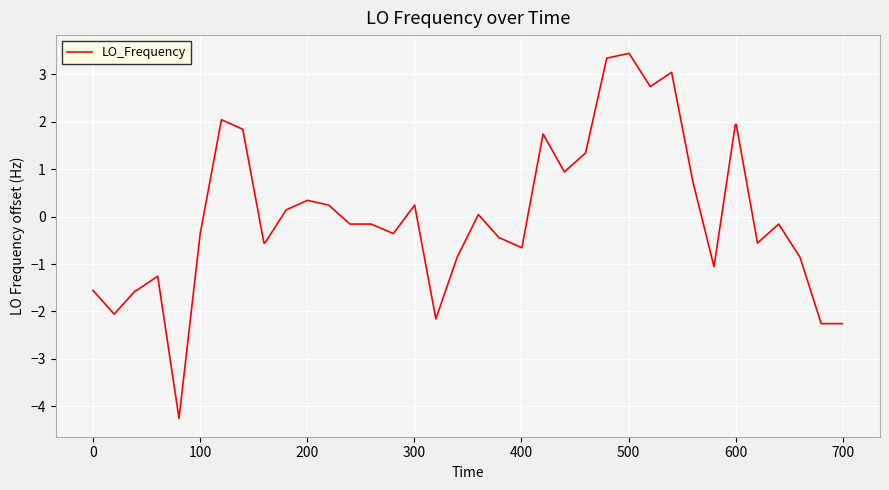

True or false: the data has more than 2 interior local peaks.

True